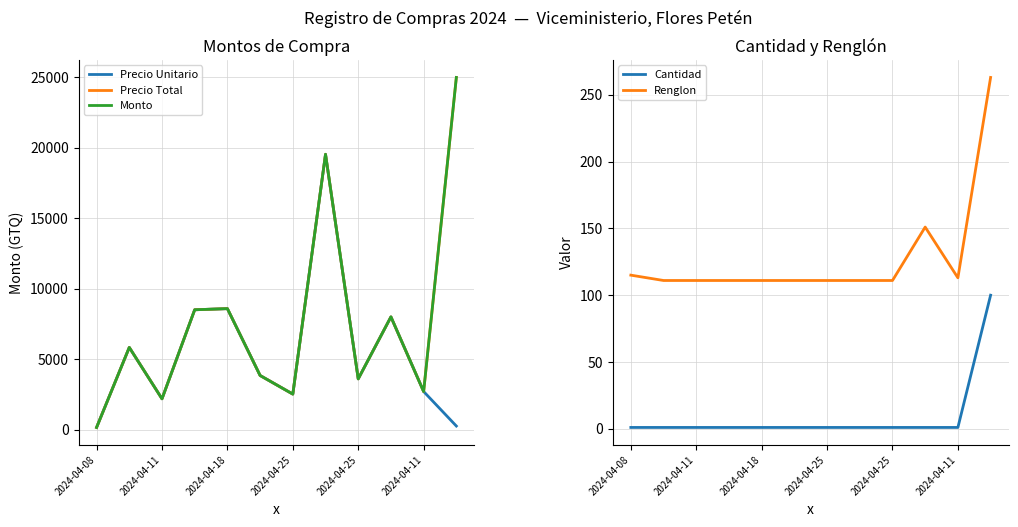

Reading left to right, what are all the values shown in this chart?

Precio Unitario: 150.0	5830.7	2183.2	8504.9	8585.5	3838.4	2517.7	19543.9	3598.5	8000.0	2700.0	250.0
Precio Total: 150.0	5830.7	2183.2	8504.9	8585.5	3838.4	2517.7	19543.9	3598.5	8000.0	2700.0	25000.0
Monto: 150.0	5830.7	2183.2	8504.9	8585.5	3838.4	2517.7	19543.9	3598.5	8000.0	2700.0	25000.0
Cantidad: 1.0	1.0	1.0	1.0	1.0	1.0	1.0	1.0	1.0	1.0	1.0	100.0
Renglon: 115.0	111.0	111.0	111.0	111.0	111.0	111.0	111.0	111.0	151.0	113.0	263.0